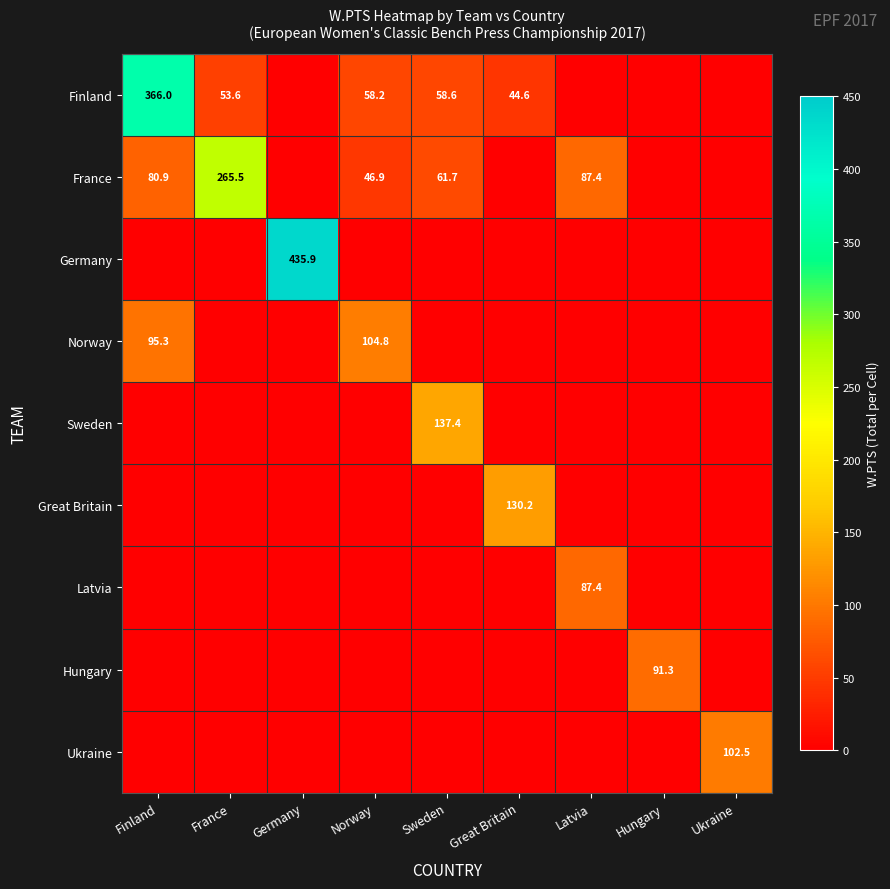

Is it true that Norway equals 125.8 at Finland?

False